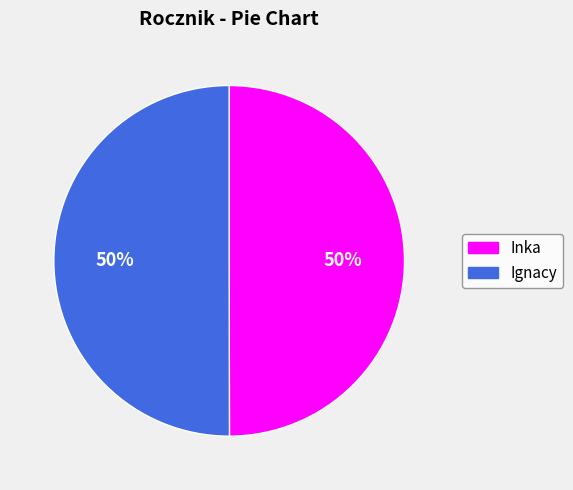

To the nearest percent, what percentage of the pie is Inka?

50%